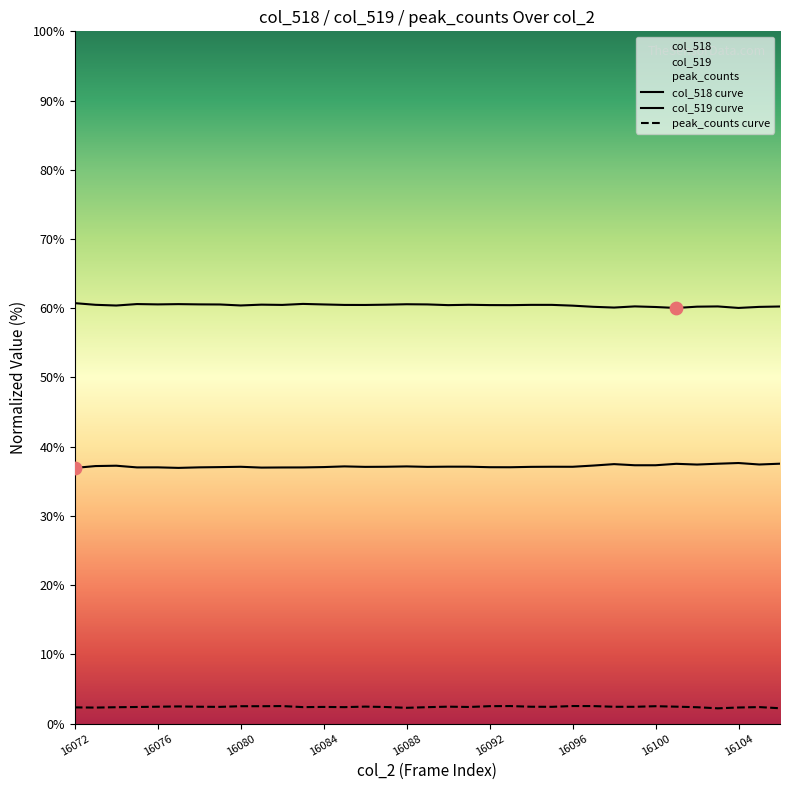

Is the value of col_518 curve at 33 greater than the value of col_519 curve at 21?

No